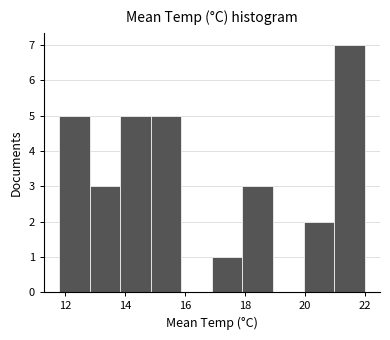

Reading left to right, transcribe this chart: for each bar, give the range it covers on the x-axis and its height. Neither the bar edges nor the heights are printed on the chart, so give them approximately, as read against the axes.

11.80 to 12.82: 5
12.82 to 13.84: 3
13.84 to 14.86: 5
14.86 to 15.88: 5
15.88 to 16.90: 0
16.90 to 17.92: 1
17.92 to 18.94: 3
18.94 to 19.96: 0
19.96 to 20.98: 2
20.98 to 22.00: 7